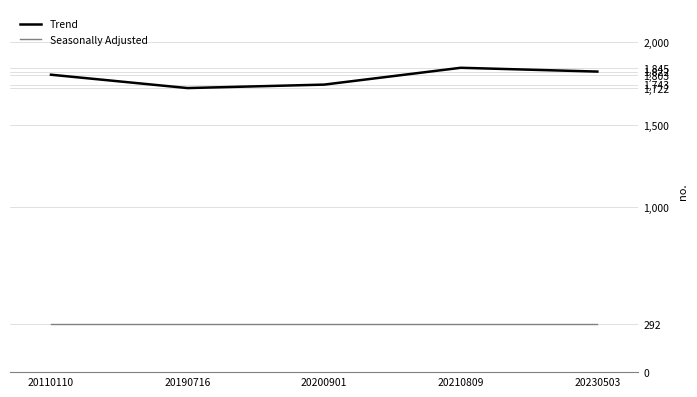

Is it true that Trend equals 1803 at 20110110?

True